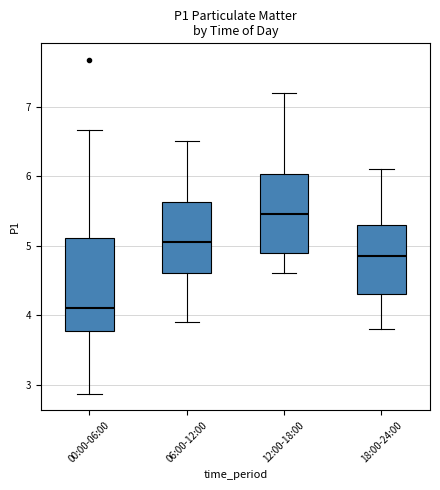

Which box's median line is the highest?

12:00-18:00